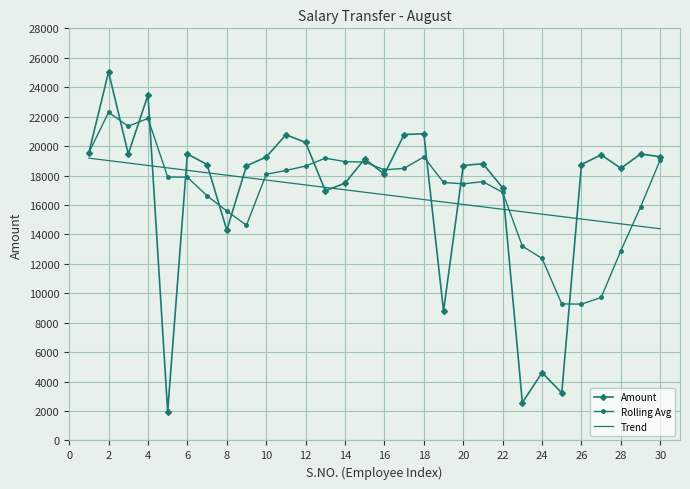

Rank the series by their maximum value, from lowest to highest.

Trend, Rolling Avg, Amount